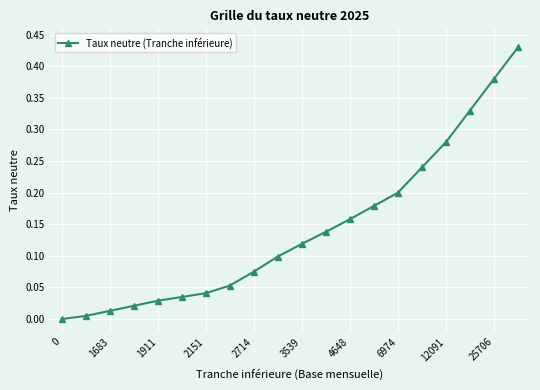

What is the sum of all values?

2.8